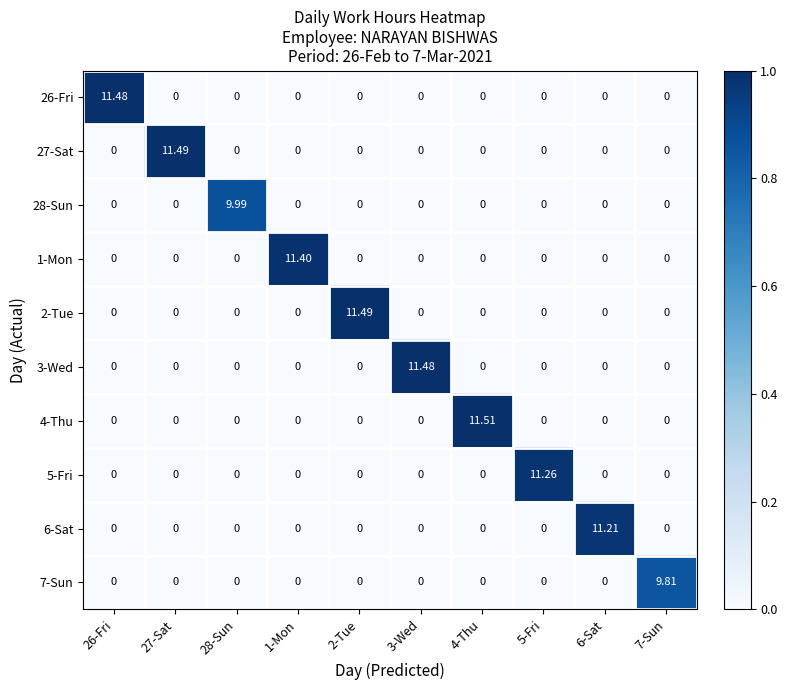

Between 6-Sat and 3-Wed, which is larger?

6-Sat